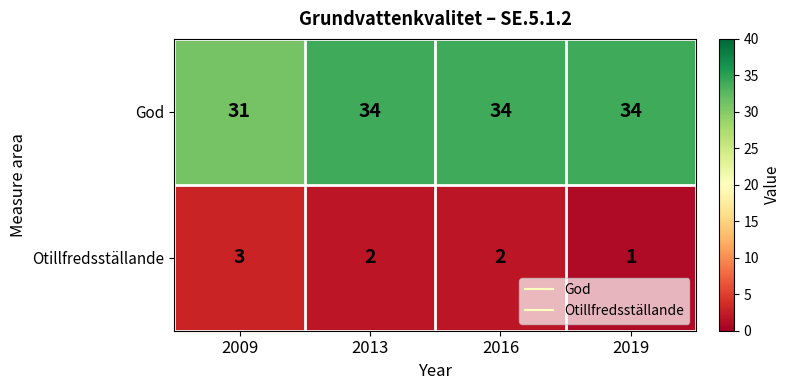

The value of God at 2009 is 31. True or false?

True